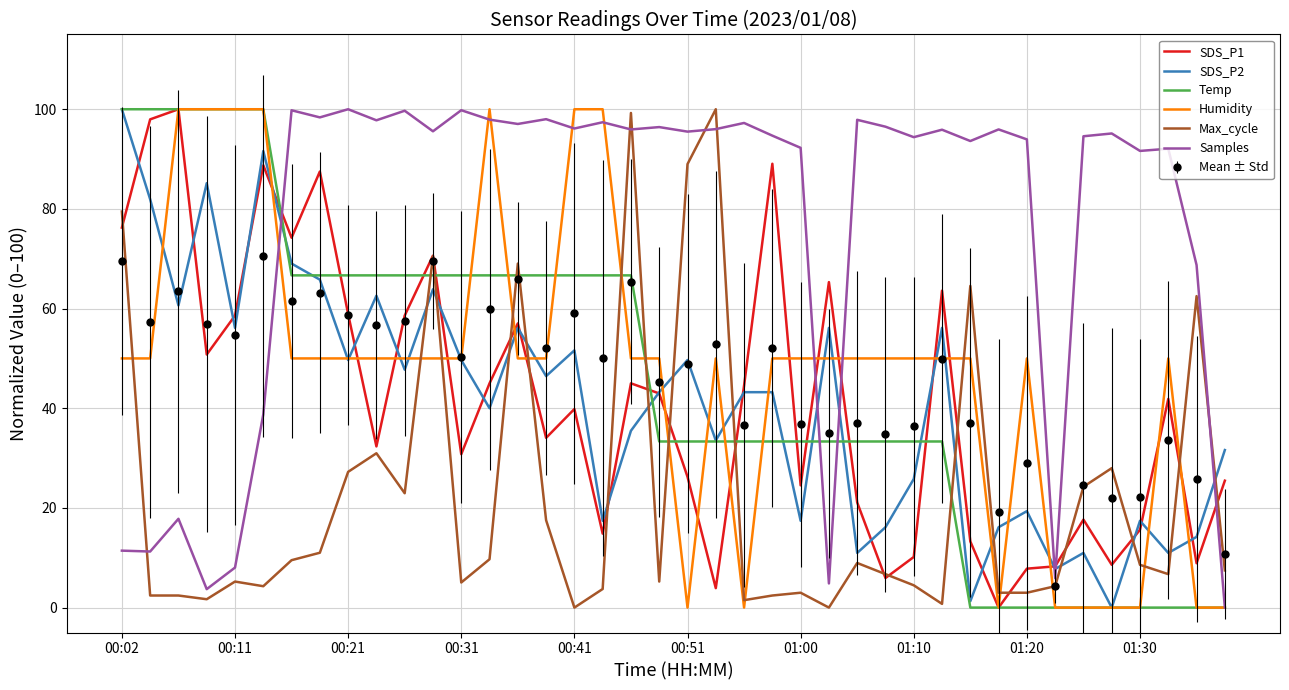

What is the greatest value displayed?

100.0